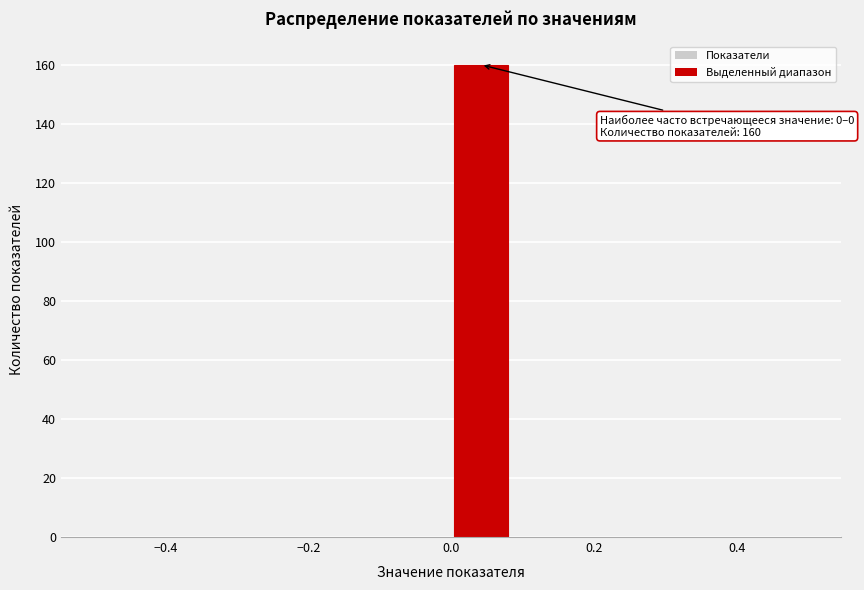

Which range on the x-axis has the tallest bar?

0.00 to 0.08